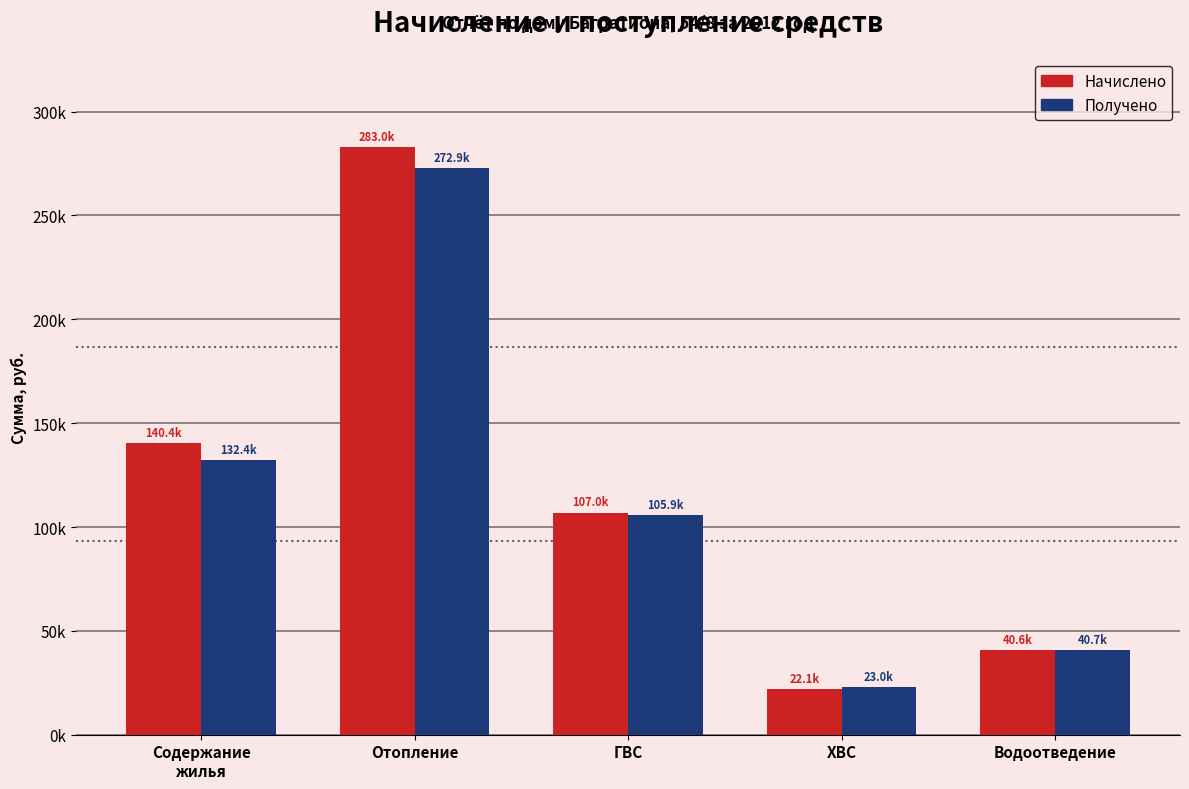

What are all the series names shown in the legend?

Начислено, Получено